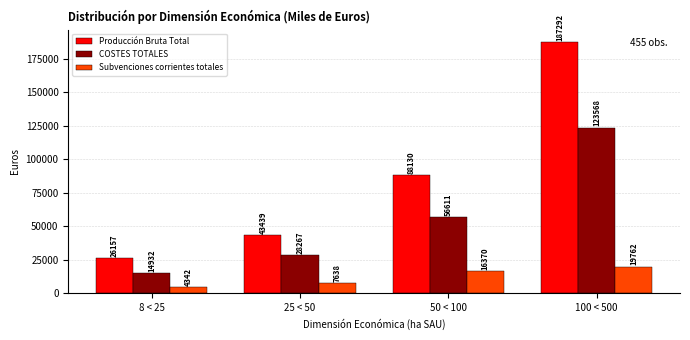

Reading left to right, what are all the values shown in this chart?

Producción Bruta Total: 26157	43439	88130	187292
COSTES TOTALES: 14932	28267	56611	123568
Subvenciones corrientes totales: 4342	7638	16370	19762